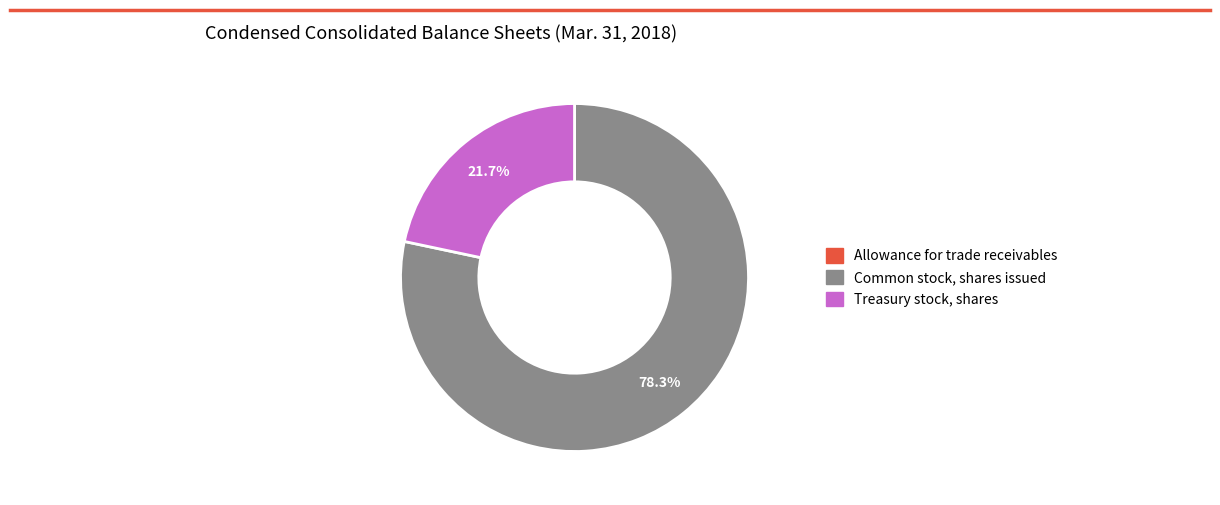

True or false: Common stock, shares issued accounts for 78% of the total.

True